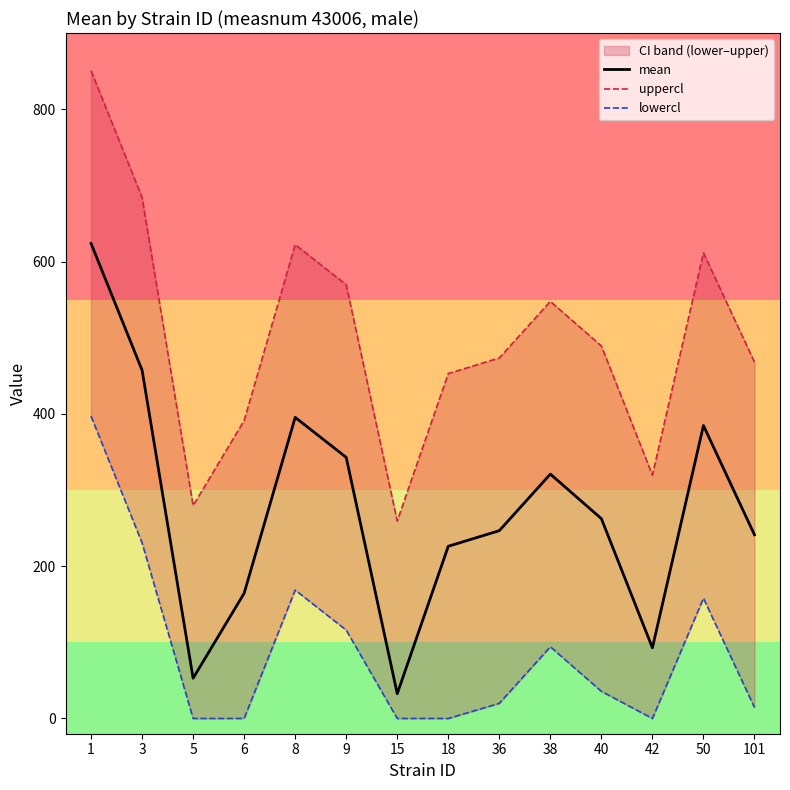

At which label is mean closest to 328?

38